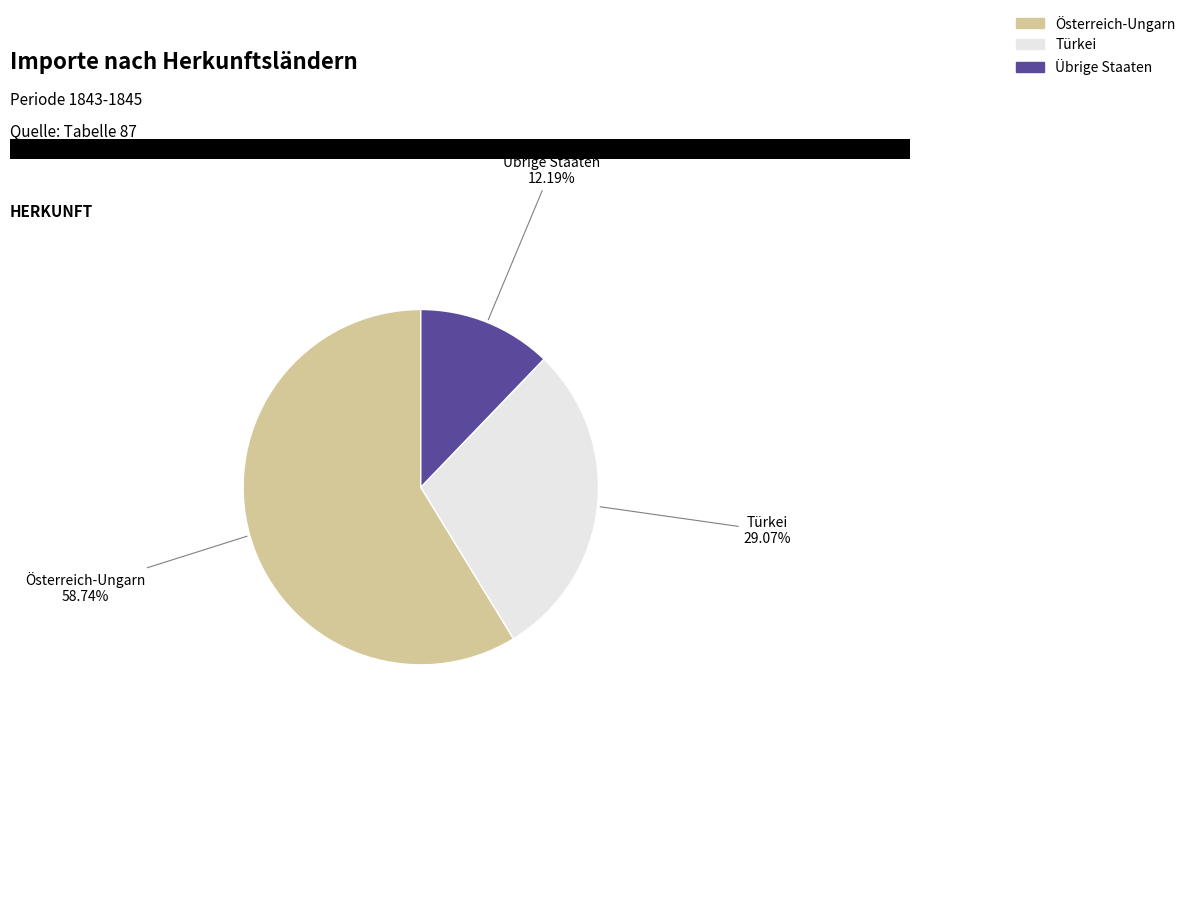

What percentage do Türkei and Übrige Staaten together represent?

41.3%